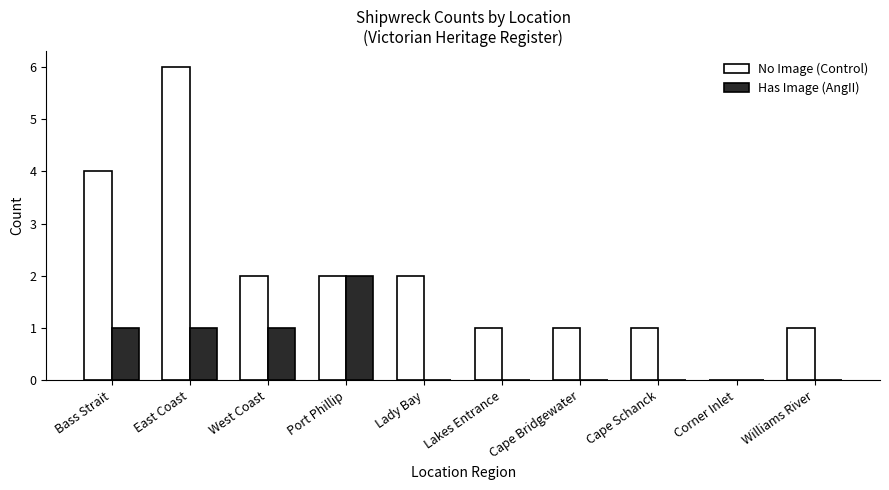

Which series has the largest total across all categories?

No Image (Control)